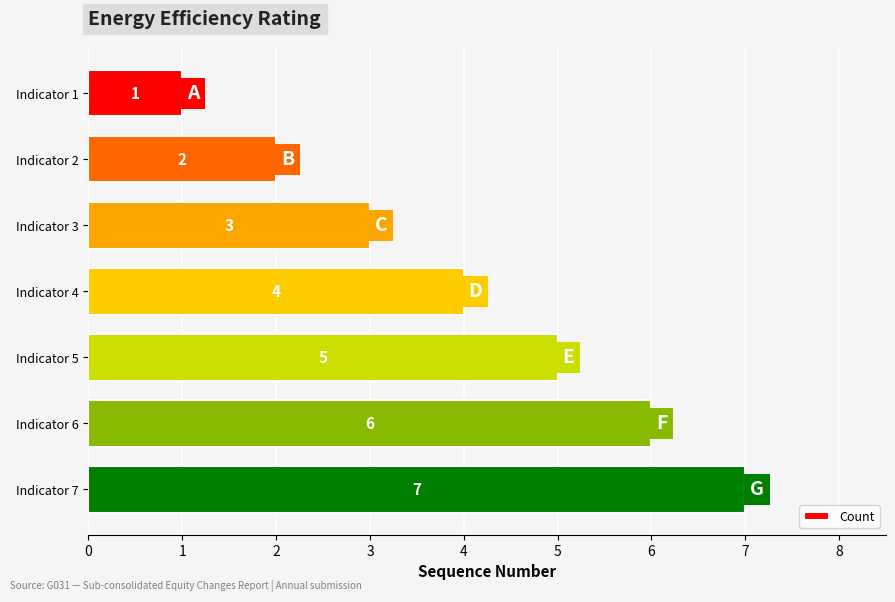

Approximately how many times larger is the value at Indicator 5 compared to Indicator 3?

1.7